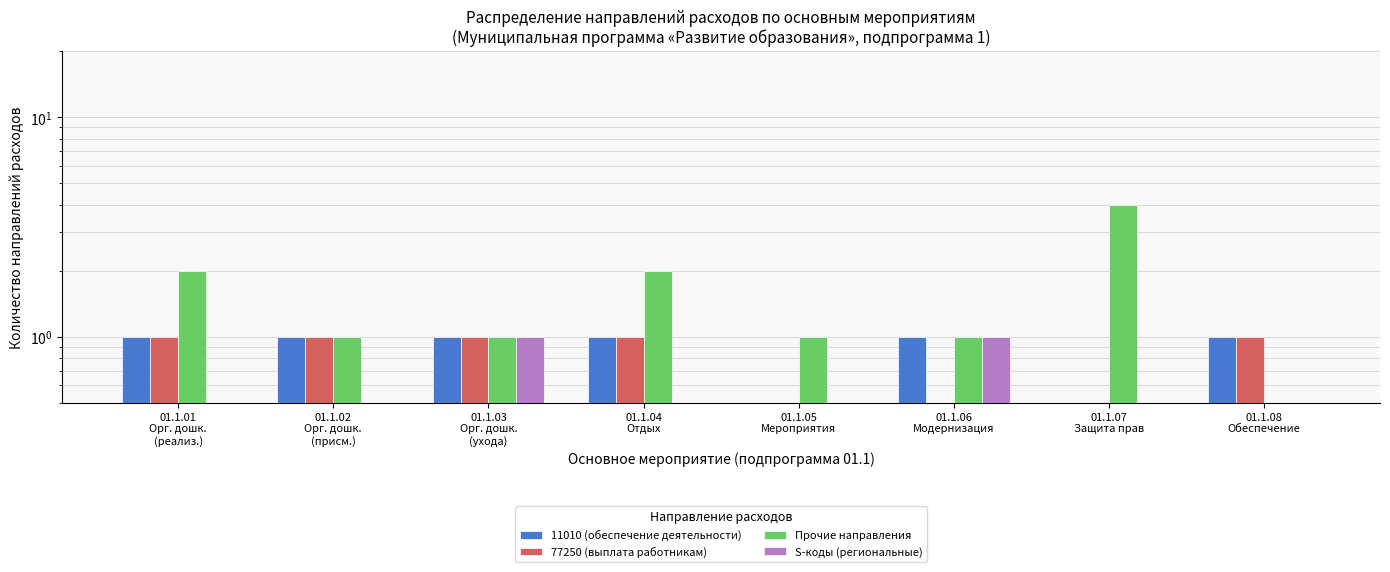

What position from the left is 01.1.06
Модернизация?

6